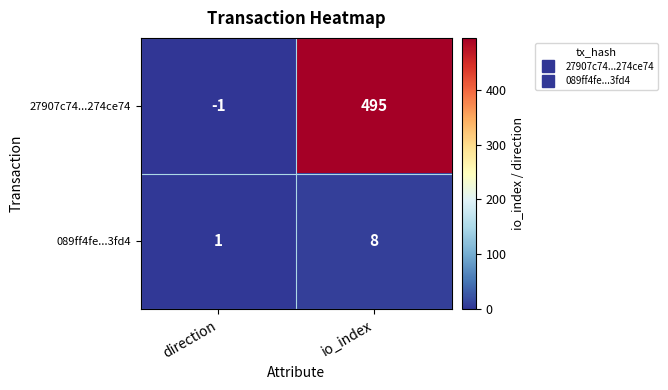

The 27907c74...274ce74 series shows -1 at direction. True or false?

True